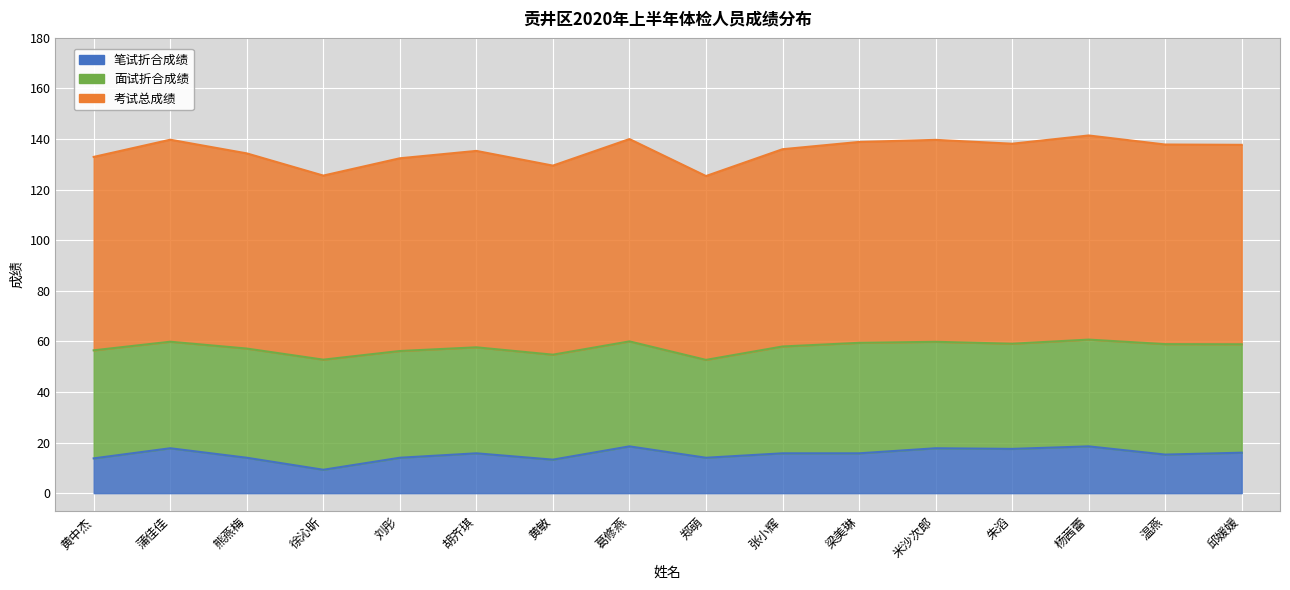

At which label is 考试总成绩 closest to 56?

刘彤